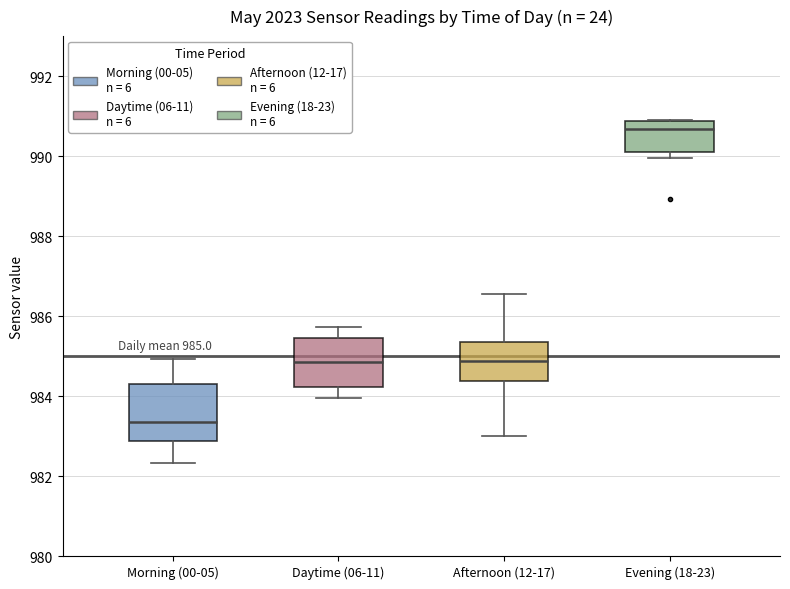

Which box's median line is the highest?

Evening (18-23)